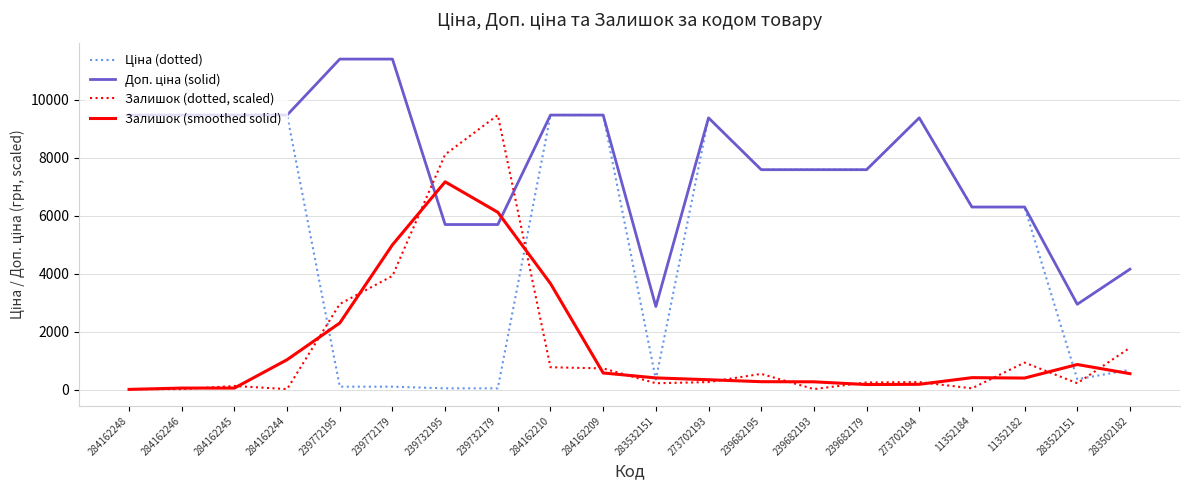

At which category is the sum across all series the highest?

284162210